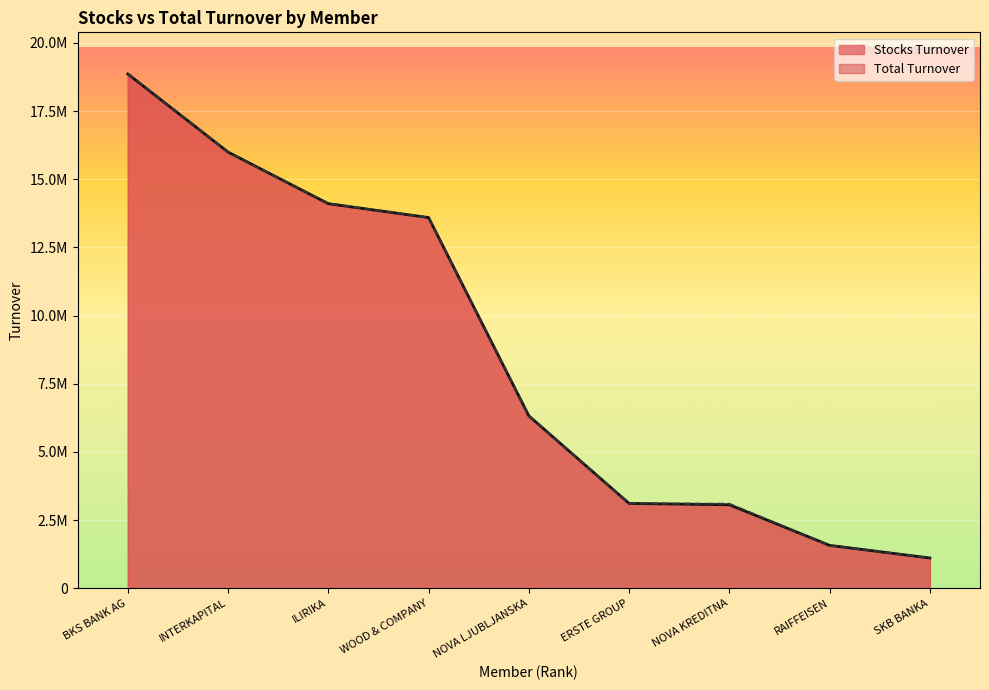

How many series are shown in this chart?

2